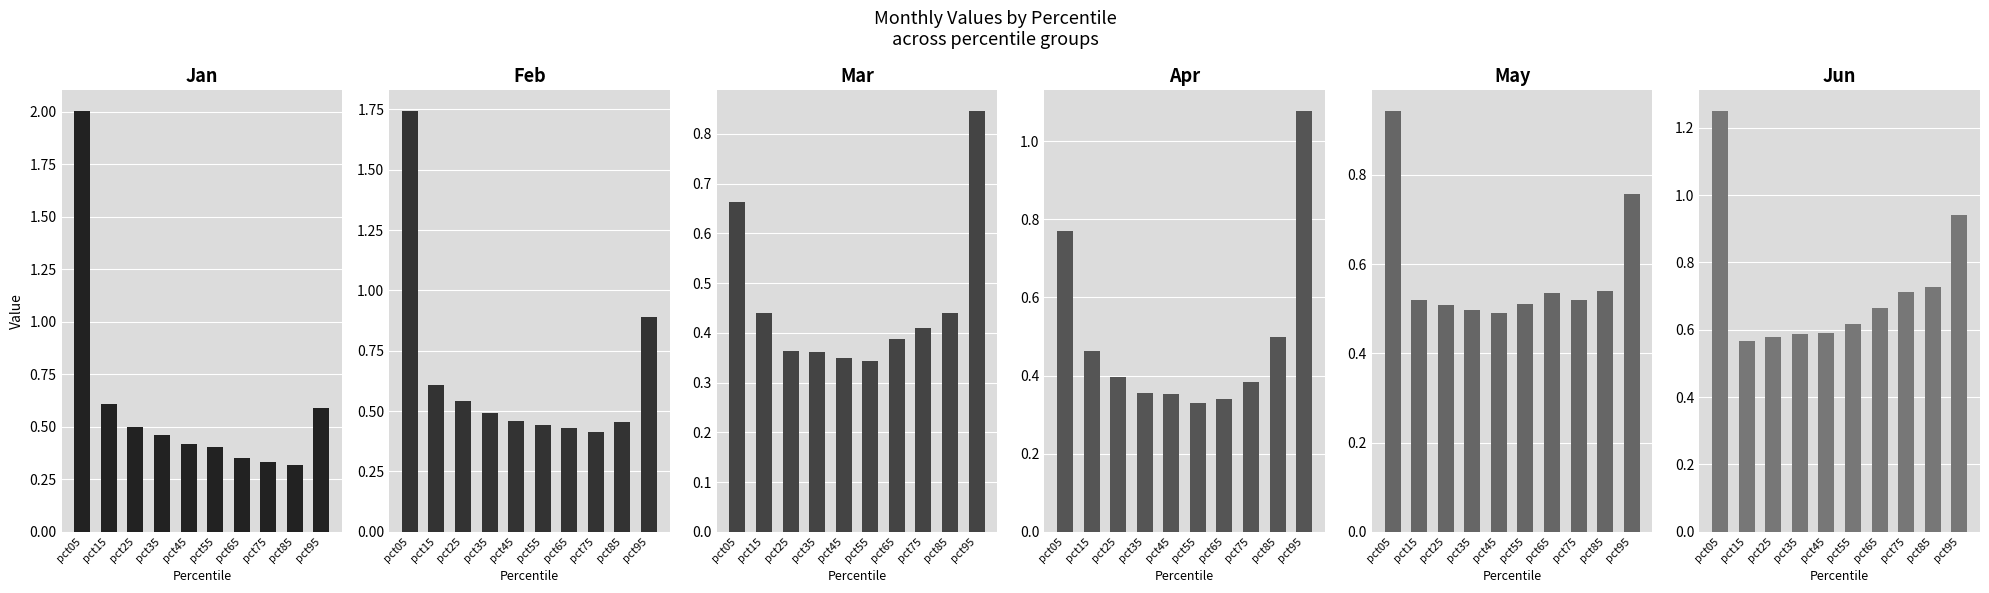

Reading left to right, what are all the values shown in this chart?

Jan: 2.0	0.6	0.5	0.5	0.4	0.4	0.4	0.3	0.3	0.6
Feb: 1.7	0.6	0.5	0.5	0.5	0.4	0.4	0.4	0.5	0.9
Mar: 0.7	0.4	0.4	0.4	0.3	0.3	0.4	0.4	0.4	0.8
Apr: 0.8	0.5	0.4	0.4	0.4	0.3	0.3	0.4	0.5	1.1
May: 0.9	0.5	0.5	0.5	0.5	0.5	0.5	0.5	0.5	0.8
Jun: 1.2	0.6	0.6	0.6	0.6	0.6	0.7	0.7	0.7	0.9